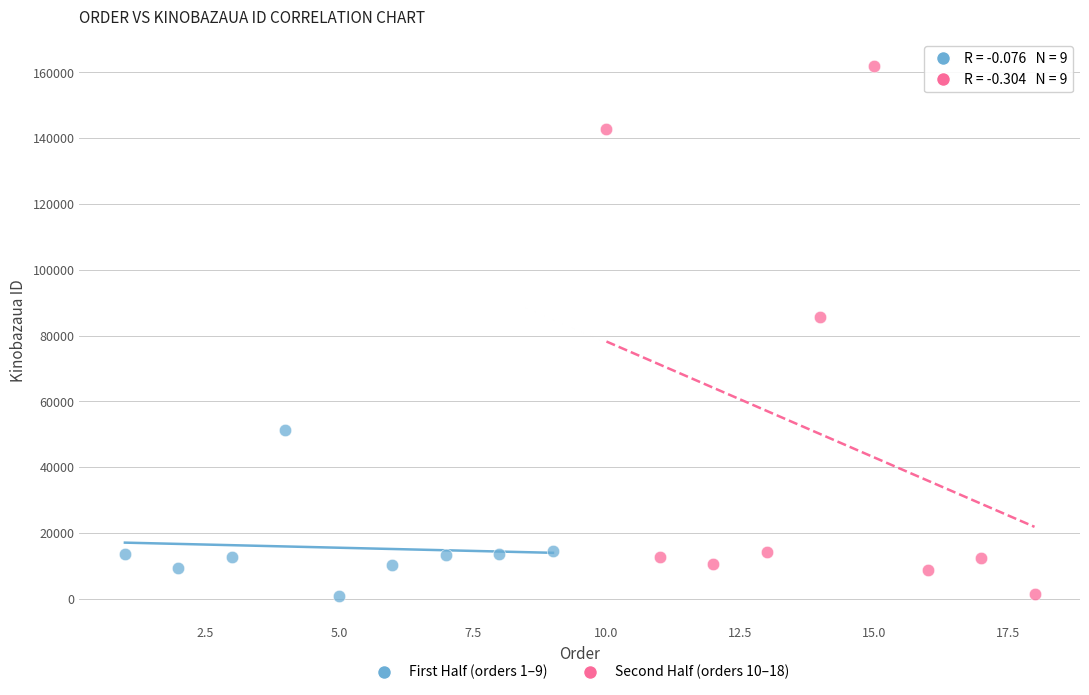

What are all the series names shown in the legend?

First Half (orders 1–9), Second Half (orders 10–18)